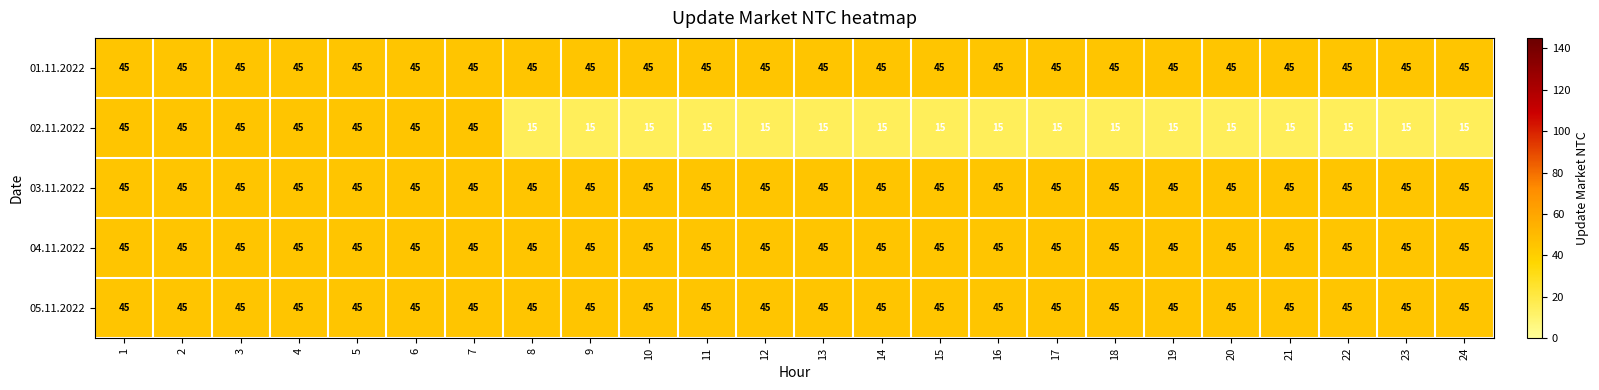

True or false: 03.11.2022 has a value of 45 at 2.

True